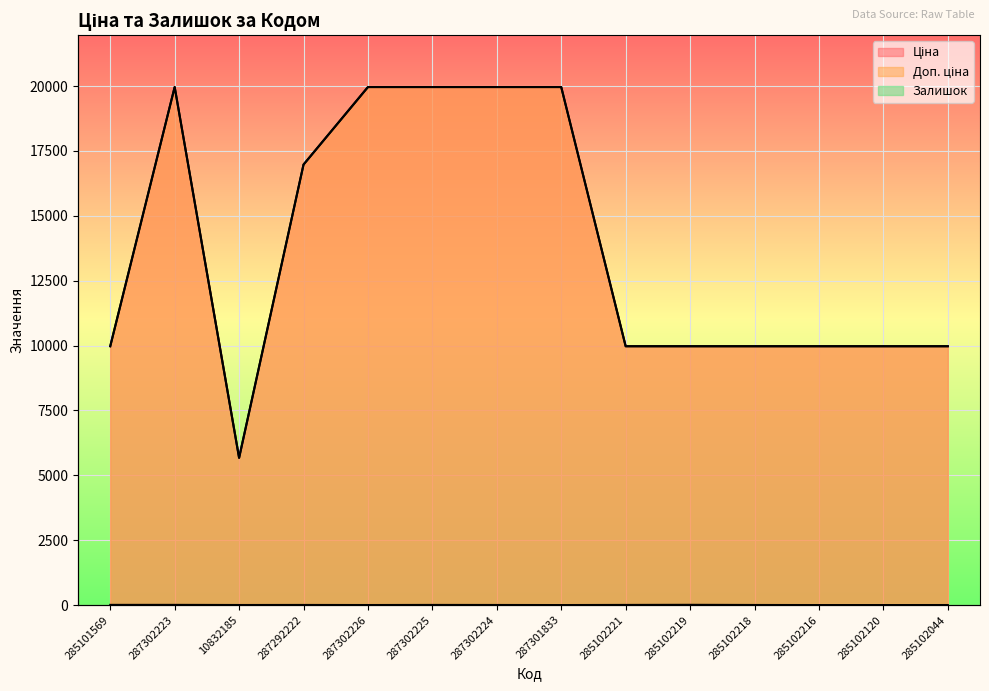

What is the sum of the Доп. ціна values at 285102221 and 285102044?

19950.0